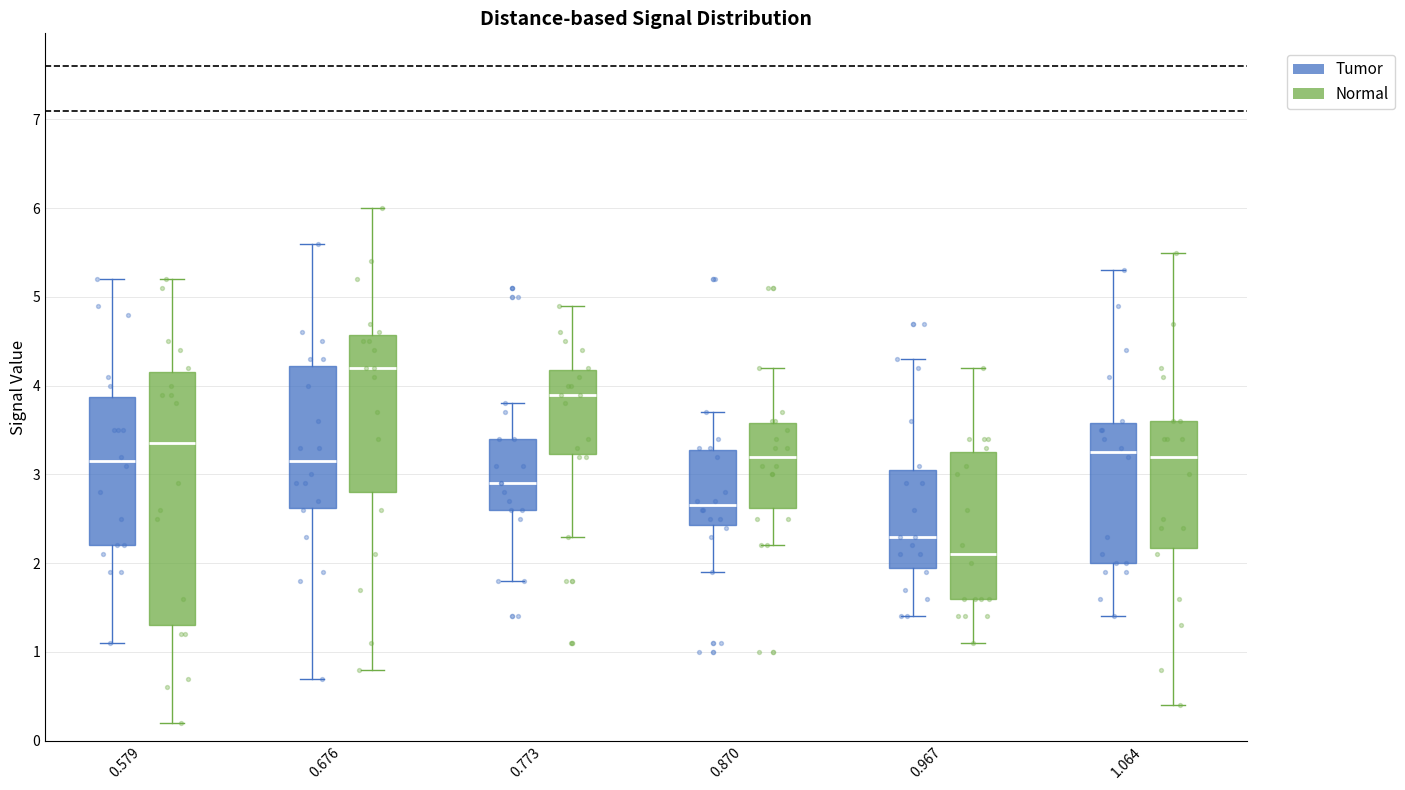

Reading left to right, transcribe this box plot: for each box, give where its median line is, the range the box spans, and where its two whiskers end, as read against the y-axis. The values are not printed on the chart, so give them approximately, as read against the axis.

0.579 (Tumor): median 3.2, box 2.2 to 3.9, whiskers 1.1 to 5.2
0.579 (Normal): median 3.4, box 1.3 to 4.2, whiskers 0.2 to 5.2
0.676 (Tumor): median 3.2, box 2.6 to 4.2, whiskers 0.7 to 5.6
0.676 (Normal): median 4.2, box 2.8 to 4.6, whiskers 0.8 to 6.0
0.773 (Tumor): median 2.9, box 2.6 to 3.4, whiskers 1.8 to 3.8
0.773 (Normal): median 3.9, box 3.2 to 4.2, whiskers 2.3 to 4.9
0.870 (Tumor): median 2.7, box 2.4 to 3.3, whiskers 1.9 to 3.7
0.870 (Normal): median 3.2, box 2.6 to 3.6, whiskers 2.2 to 4.2
0.967 (Tumor): median 2.3, box 2.0 to 3.1, whiskers 1.4 to 4.3
0.967 (Normal): median 2.1, box 1.6 to 3.3, whiskers 1.1 to 4.2
1.064 (Tumor): median 3.3, box 2.0 to 3.6, whiskers 1.4 to 5.3
1.064 (Normal): median 3.2, box 2.2 to 3.6, whiskers 0.4 to 5.5